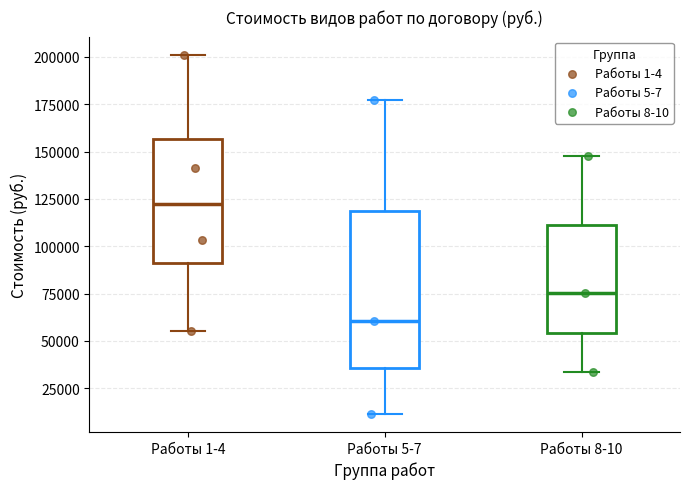

Where does the upper whisker of the box for Работы 1-4 end on the y-axis? The values are not printed on the chart, so give them approximately, as read against the axis.

200000